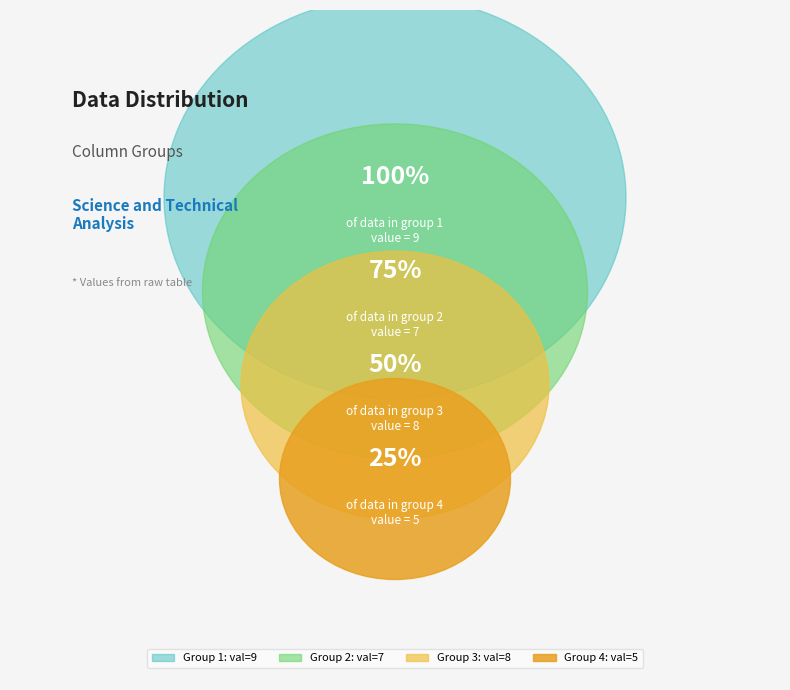

Which category has the smallest portion of the pie?

5